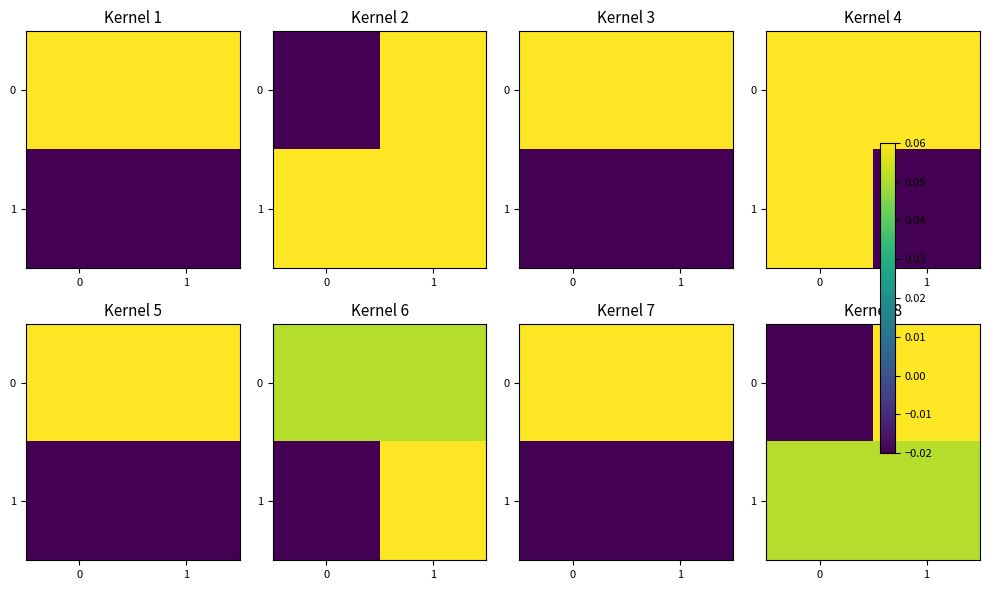

Rank the categories by 1 value from lowest to highest.

0, 1